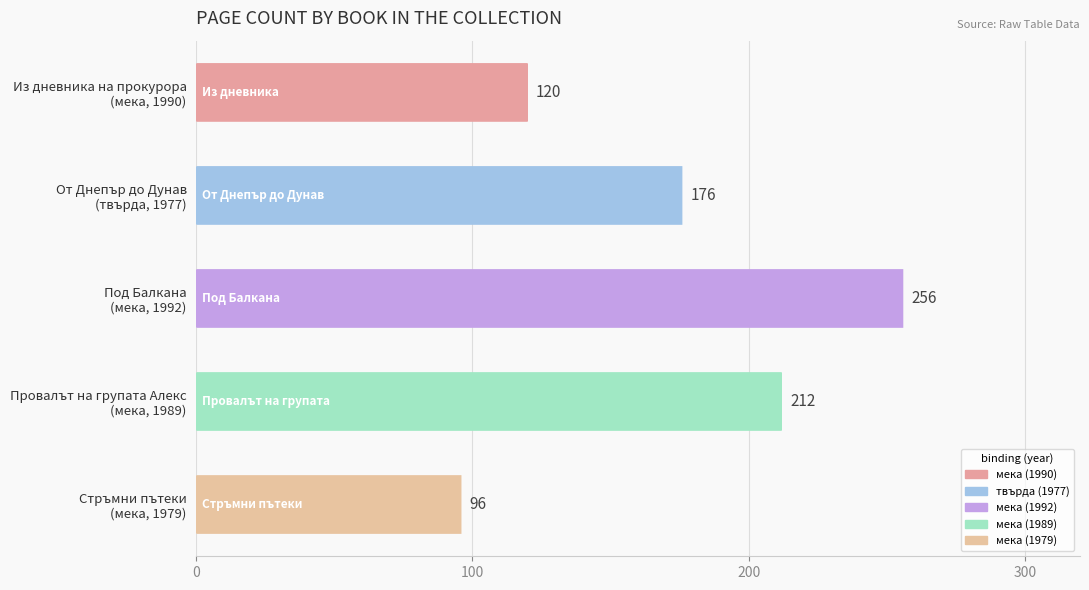

What is the maximum value shown in the chart?

256